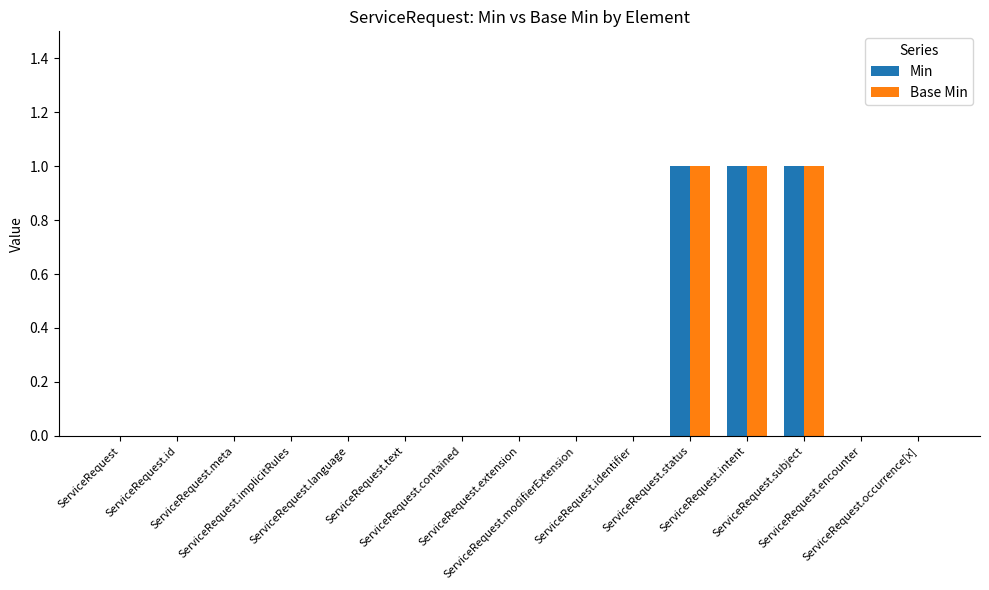

Are the bars grouped side by side (vs. stacked)?

Yes